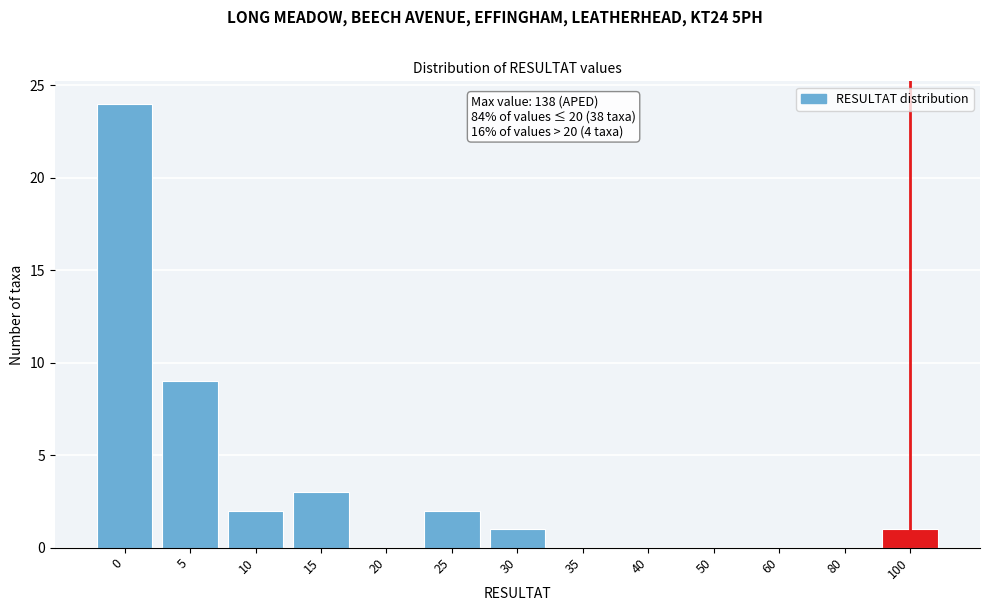

Reading left to right, transcribe all the data shown in this chart.

0=24	5=9	10=2	15=3	20=0	25=2	30=1	35=0	40=0	50=0	60=0	80=0	100=1